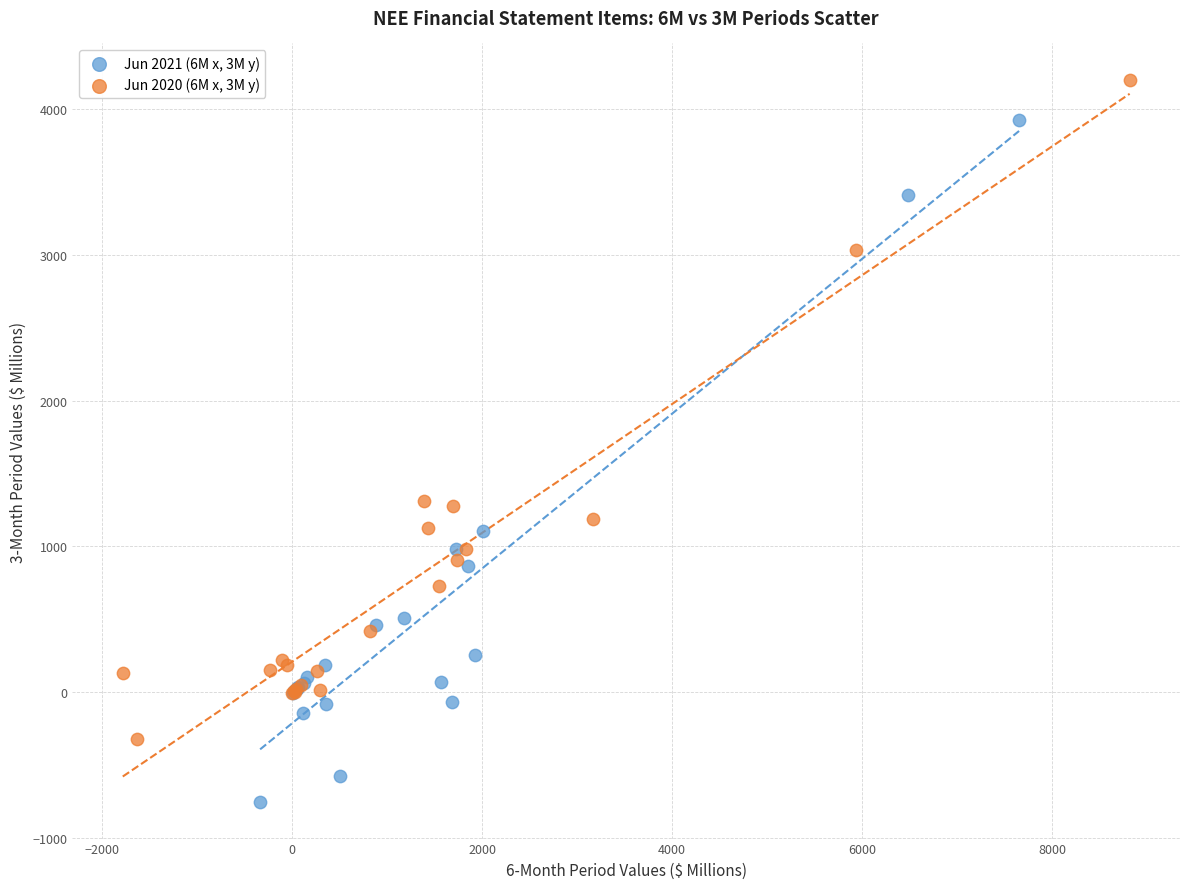

Which series has the widest spread of Y values?

Jun 2021 (6M x, 3M y)